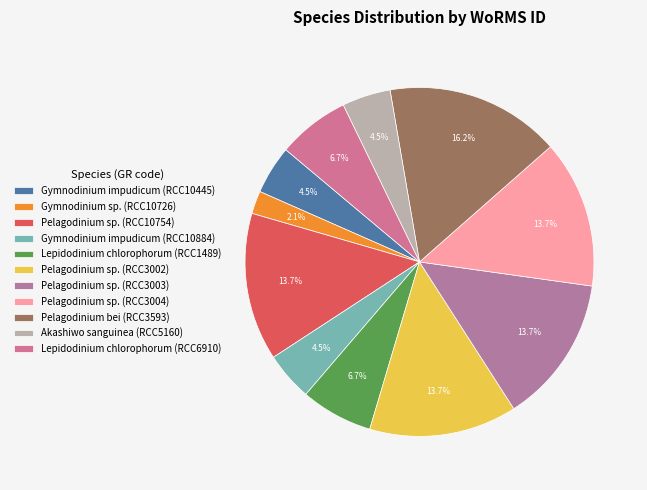

Approximately how many times larger is the value at Akashiwo sanguinea (RCC5160) compared to Pelagodinium sp. (RCC3004)?

0.3